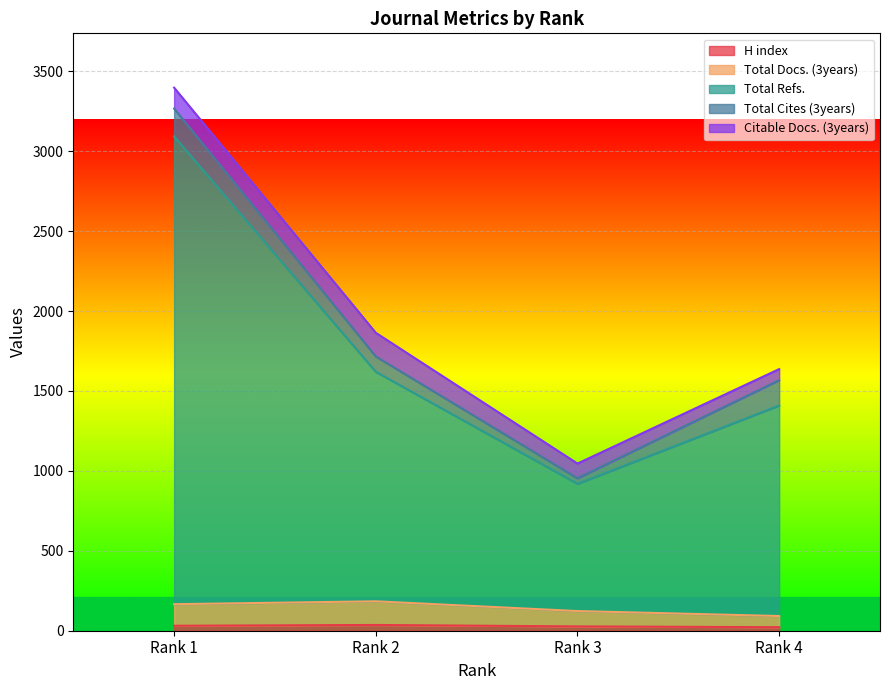

The value of H index at Rank 4 is 22. True or false?

True